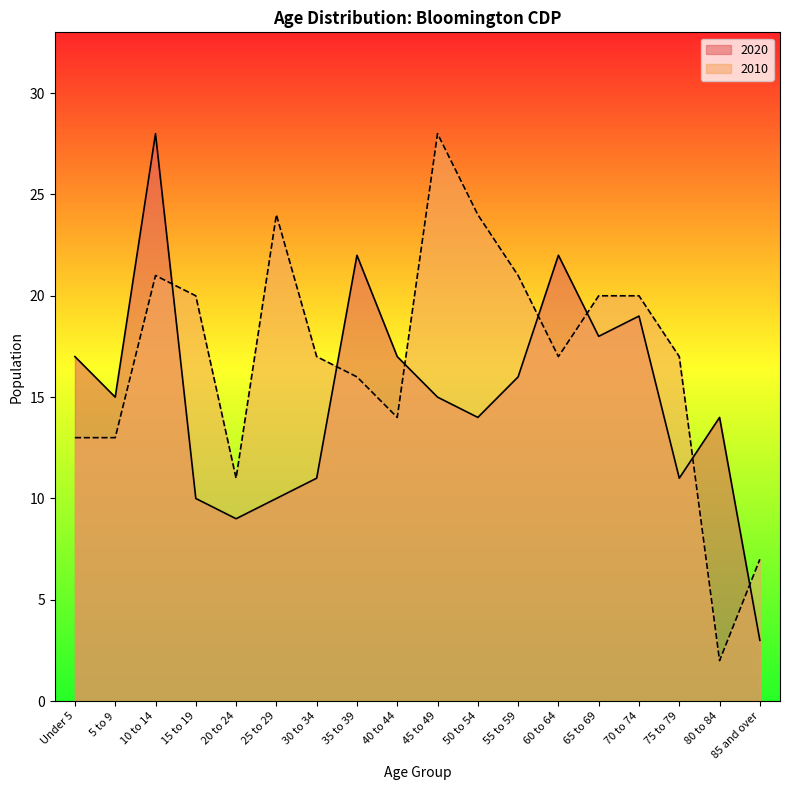

What is the average value of the 2020 series?

15